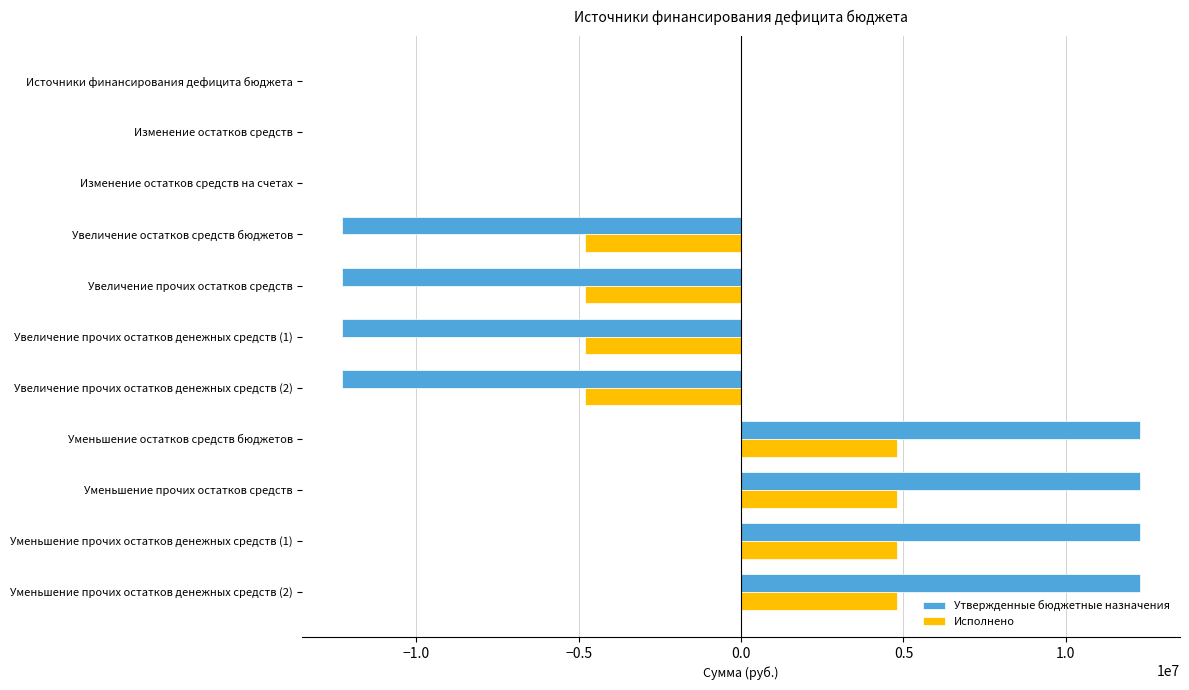

Is the value of Утвержденные бюджетные назначения at Увеличение остатков средств бюджетов greater than the value of Исполнено at Уменьшение прочих остатков денежных средств (2)?

No